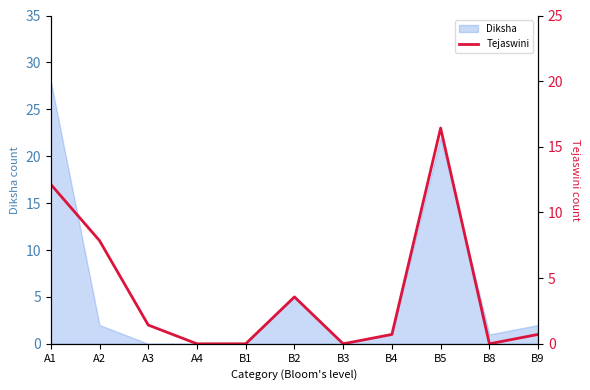

What is the sum of all values?

60